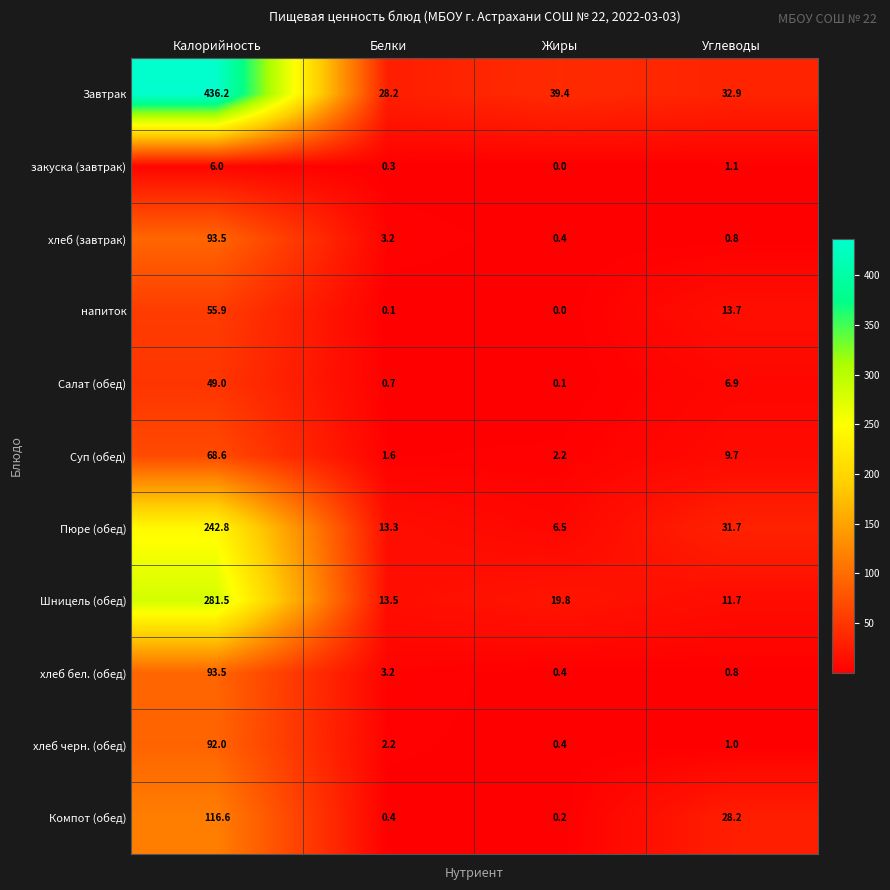

At which label is Завтрак closest to 232?

Жиры